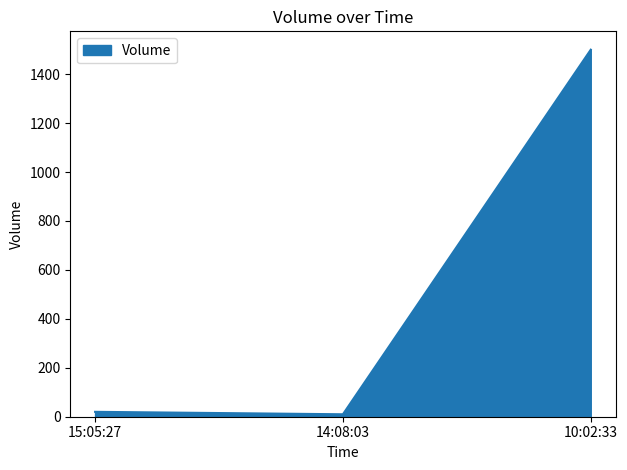

What is the greatest value displayed?

1500